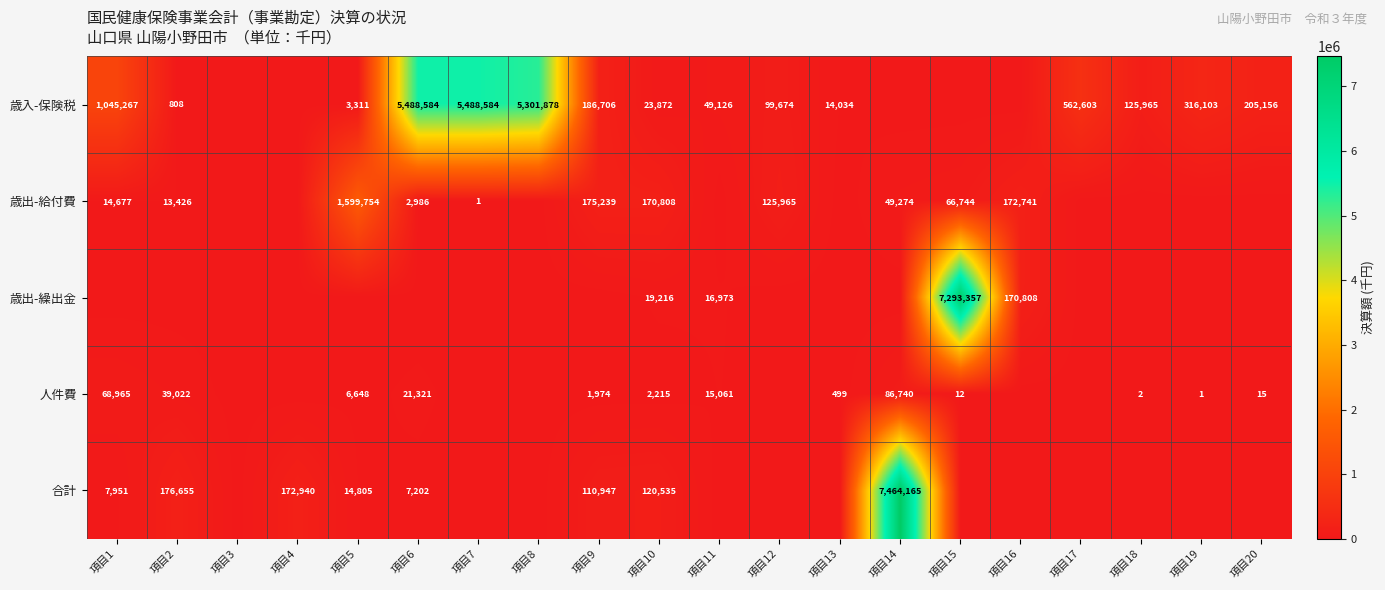

Is it true that 人件費 equals 21321 at 項目6?

True